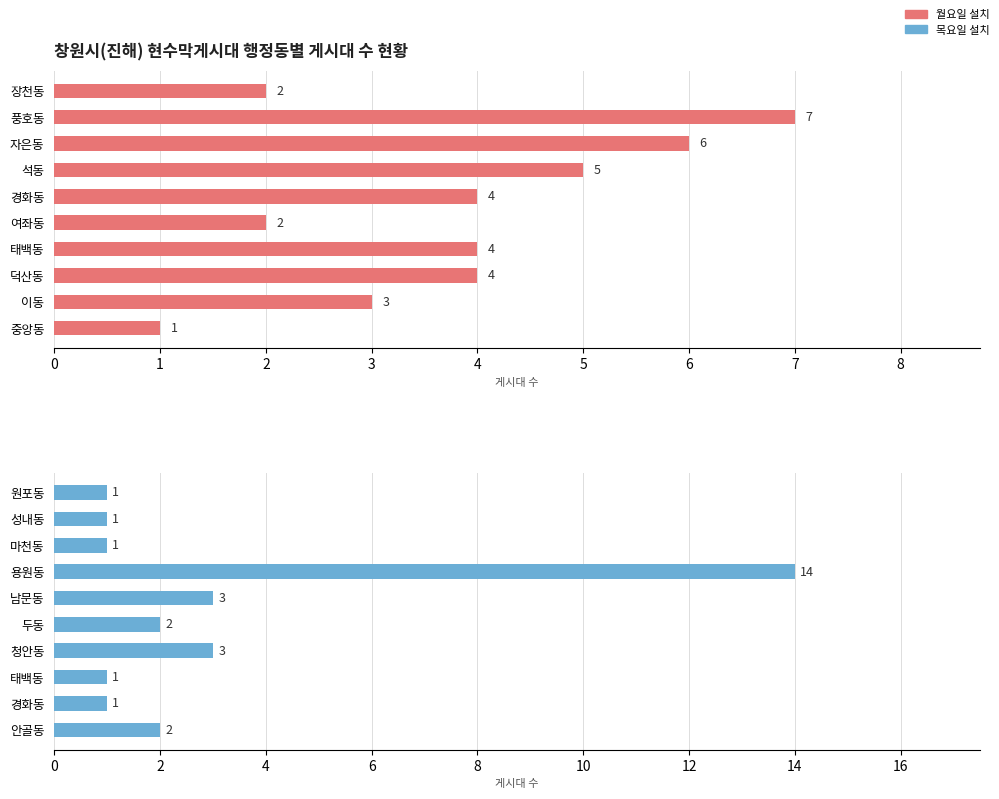

Are the bars grouped side by side (vs. stacked)?

Yes